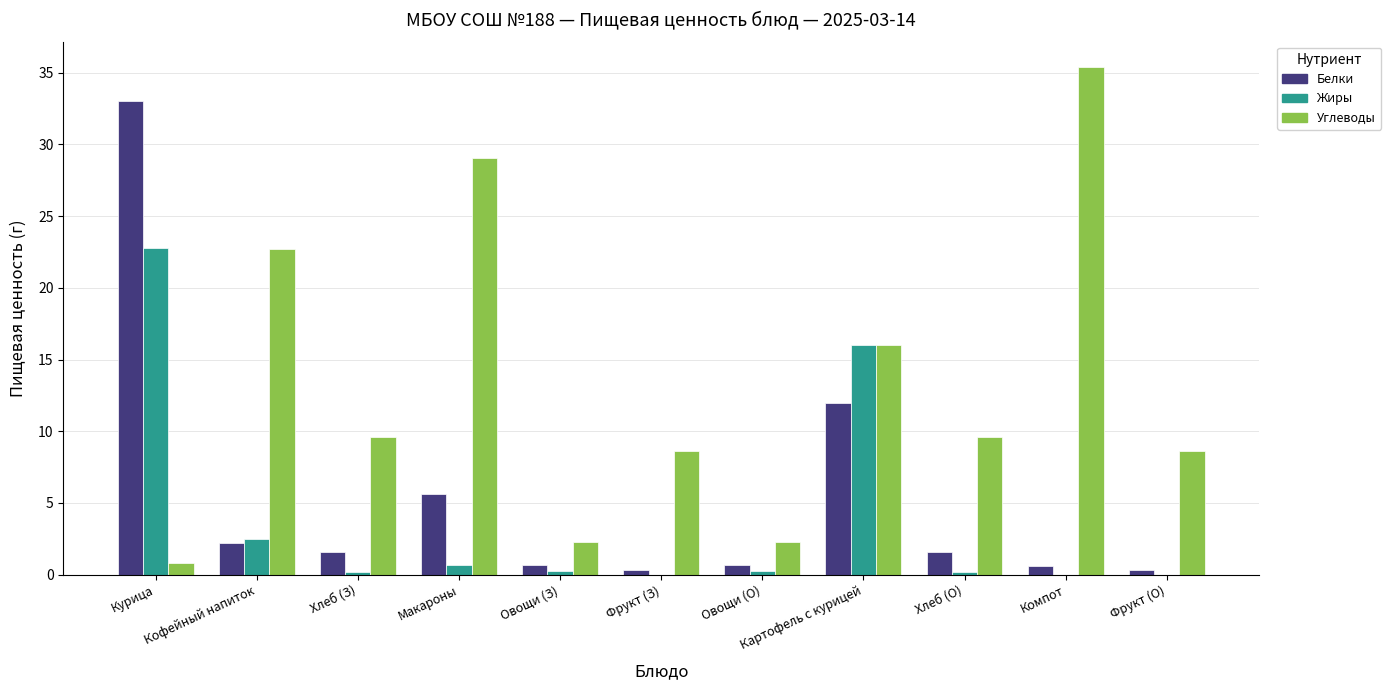

The value of Жиры at Компот is -13.5. True or false?

False